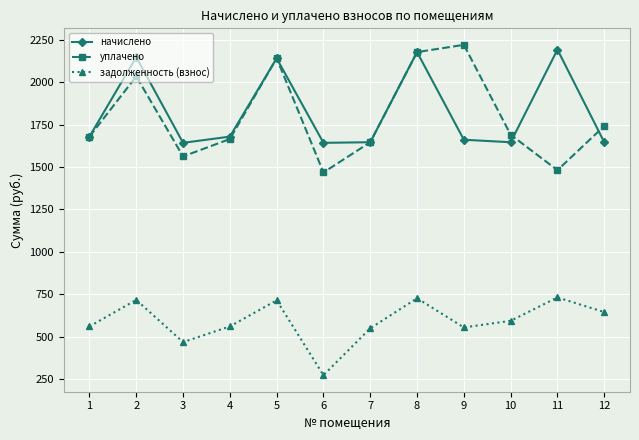

How many distinct data groups are displayed?

3